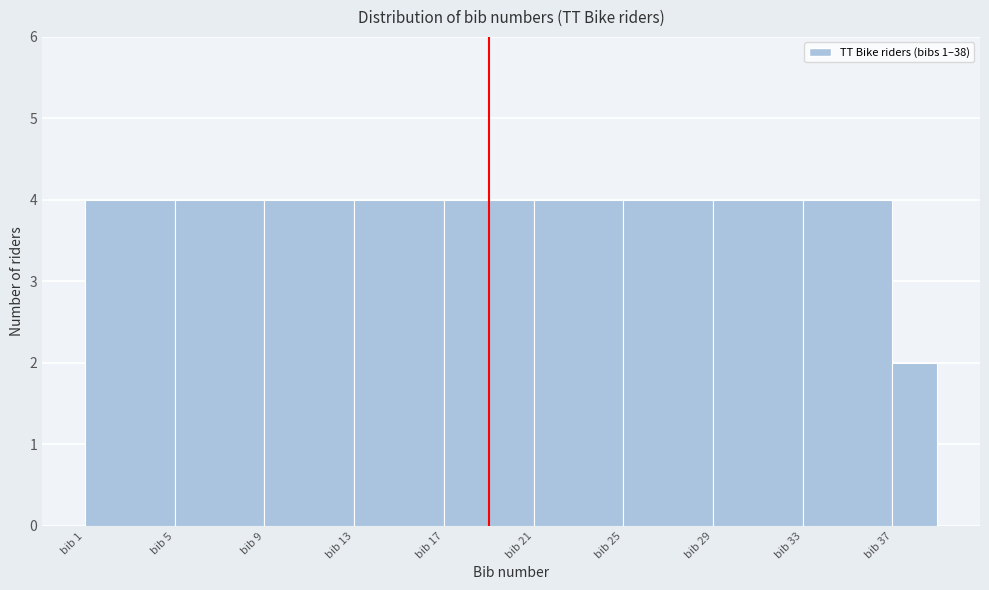

Reading left to right, transcribe this chart: for each bar, give the range it covers on the x-axis and its height. The values are not printed on the chart, so give them approximately, as read against the axis.

1 to 5: 4
5 to 9: 4
9 to 13: 4
13 to 17: 4
17 to 21: 4
21 to 25: 4
25 to 29: 4
29 to 33: 4
33 to 37: 4
37 to 39: 2